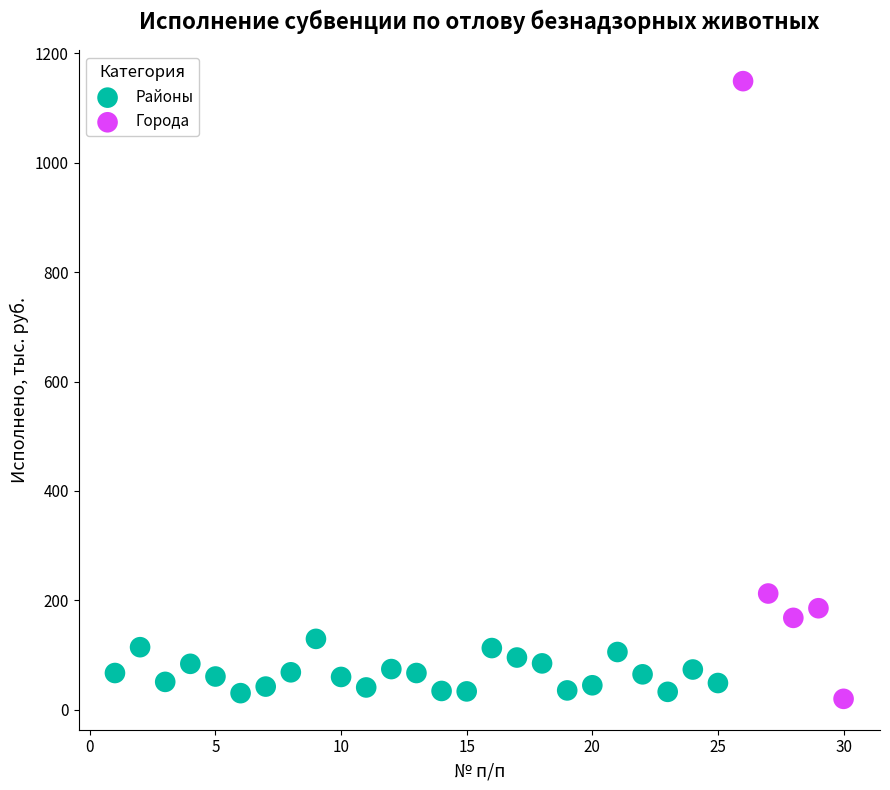

What are all the series names shown in the legend?

Районы, Города